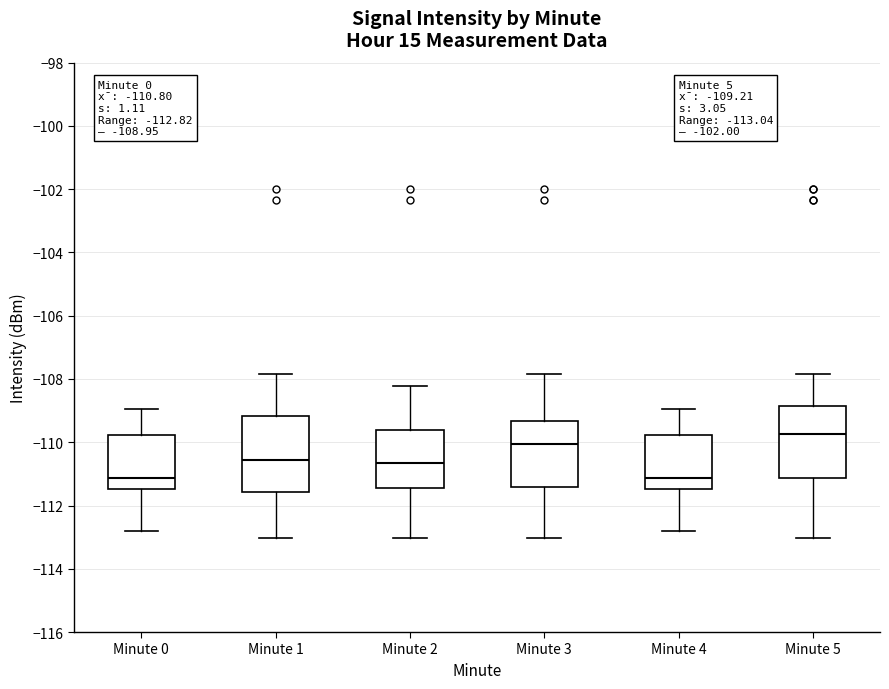

Which box's median line is the highest?

Minute 5